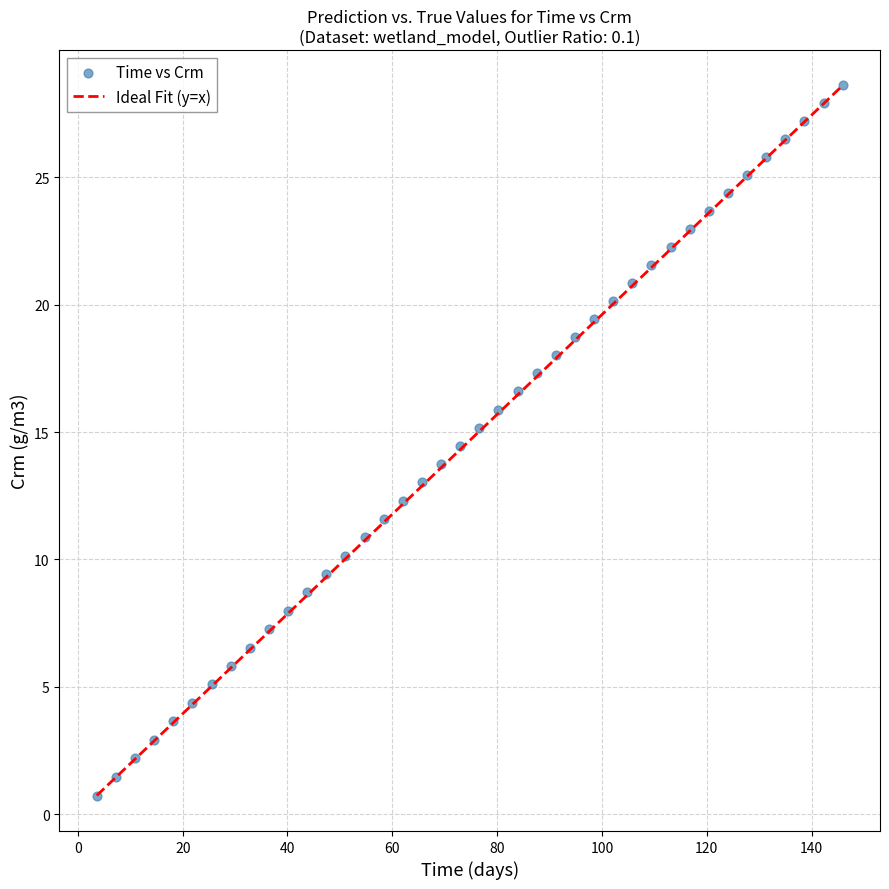

What is the range of Y values (max minus min)?

27.9